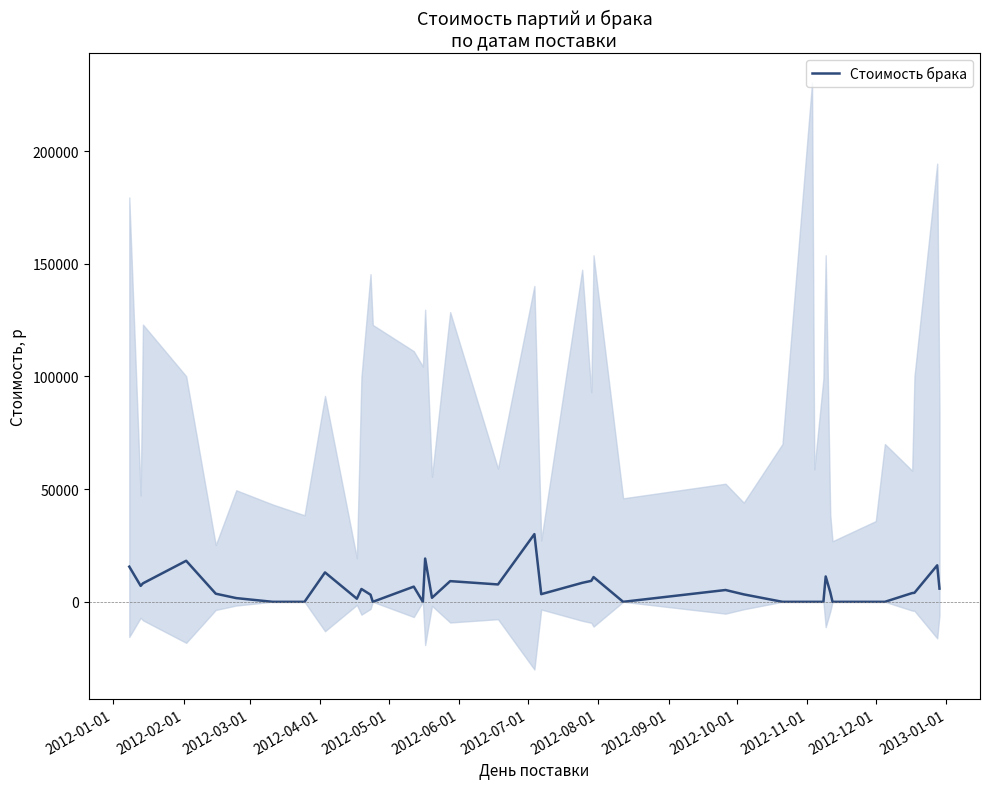

The value at 2012-09-01 is 18285. True or false?

False